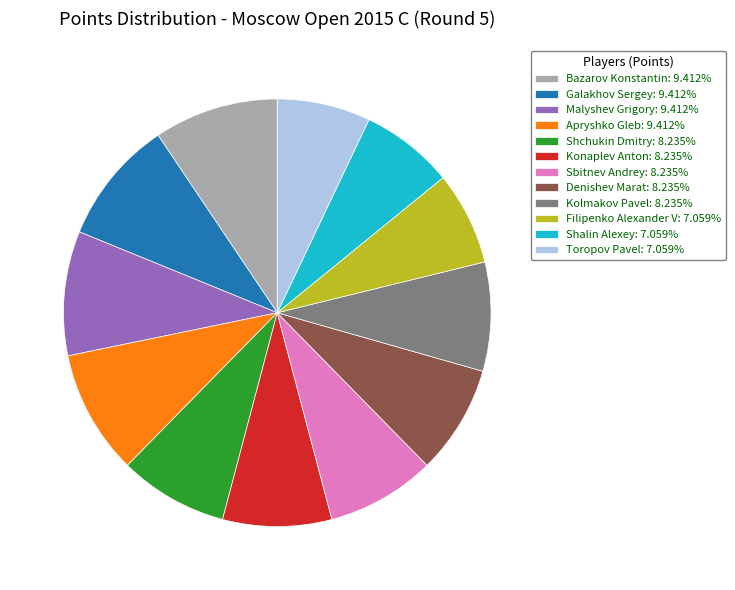

Is there a majority slice in this chart?

No